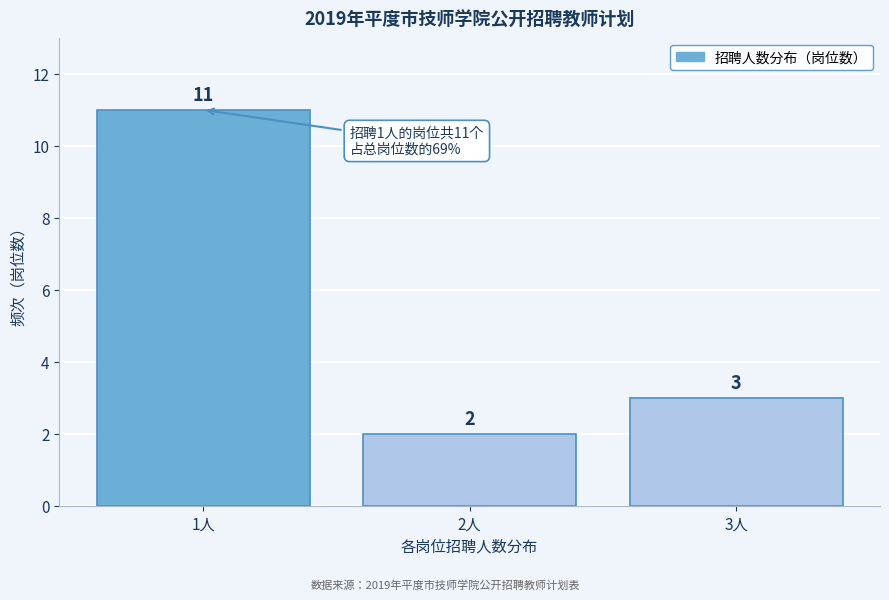

Reading left to right, list all the values displayed in this chart.

11	2	3